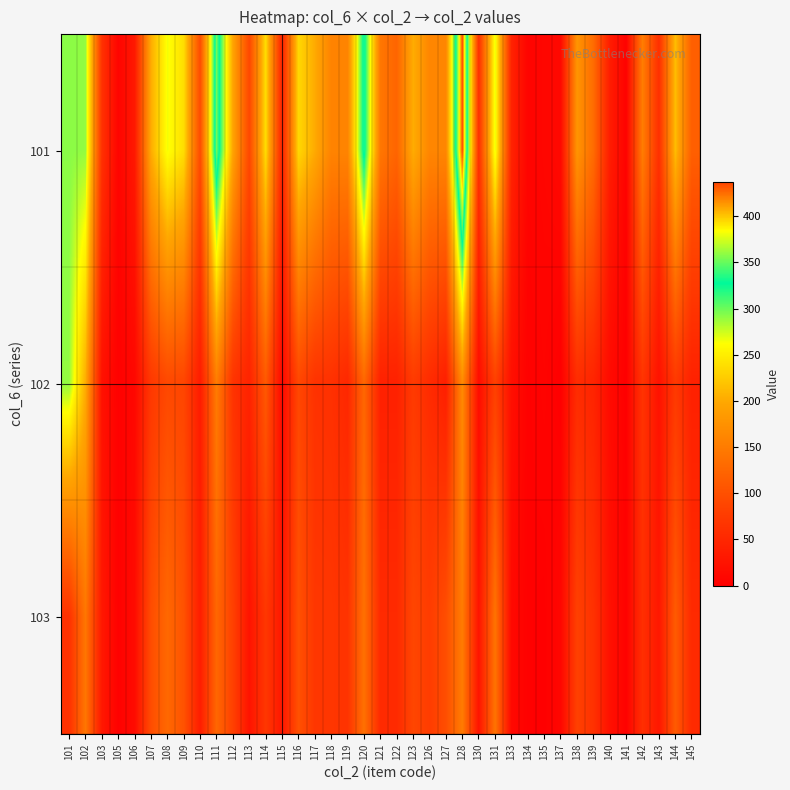

Rank the series by their maximum value, from lowest to highest.

103, 102, 101